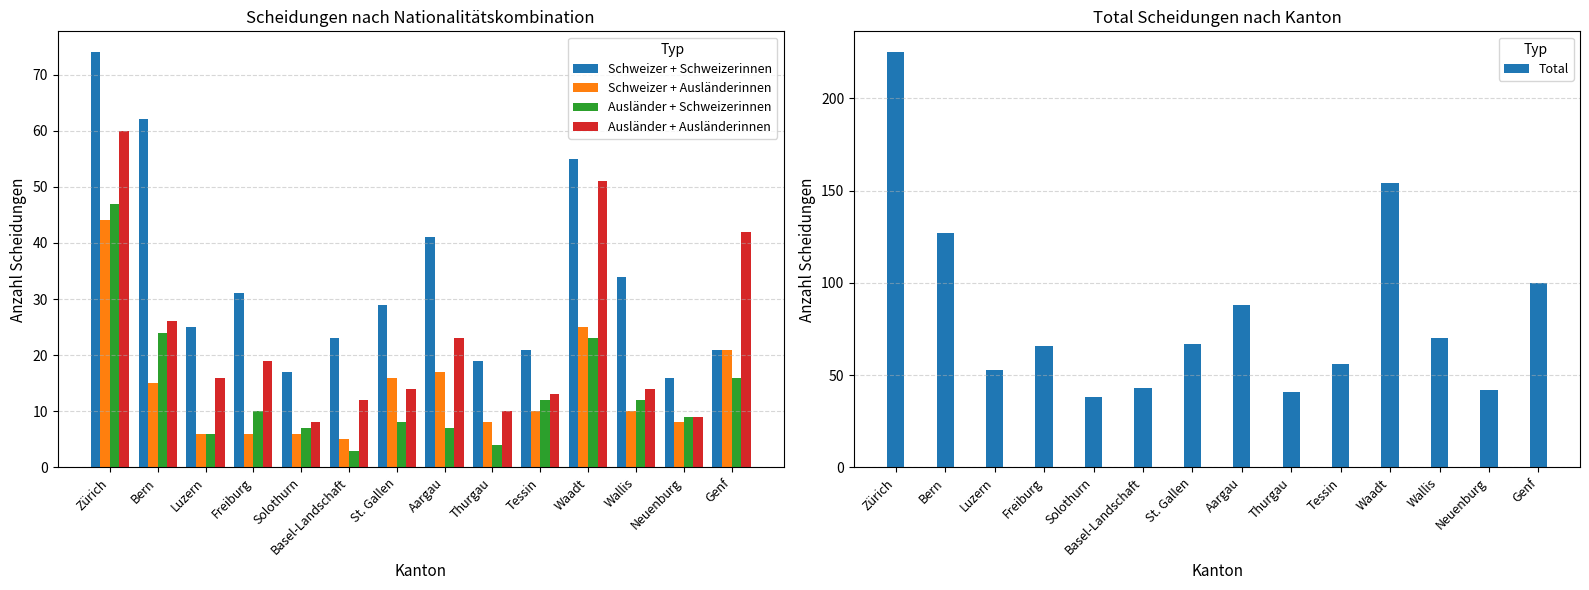

Where is Schweizer + Schweizerinnen nearest to the value 45?

Aargau